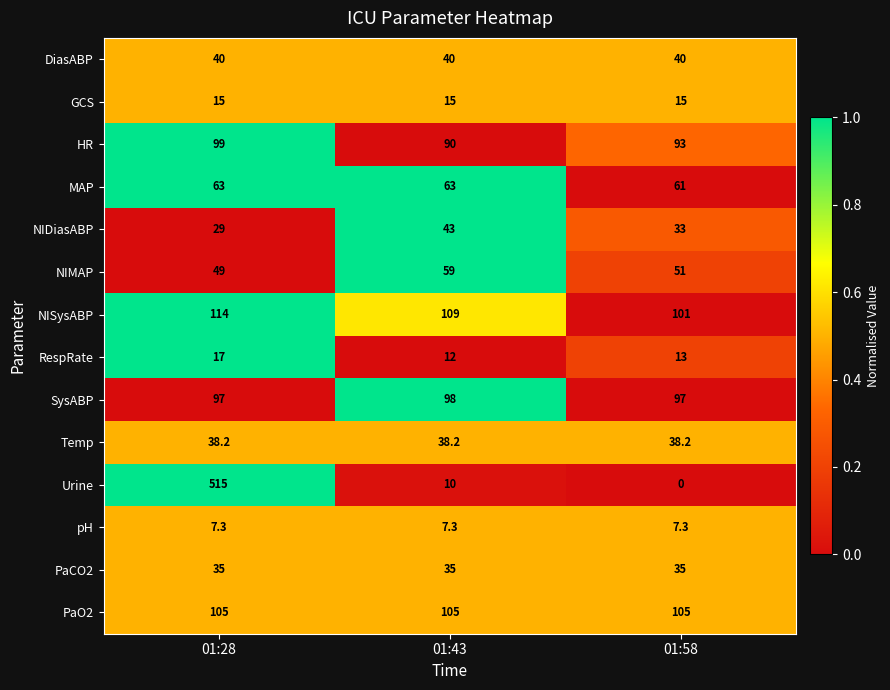

The GCS series shows 15.0 at 01:58. True or false?

True